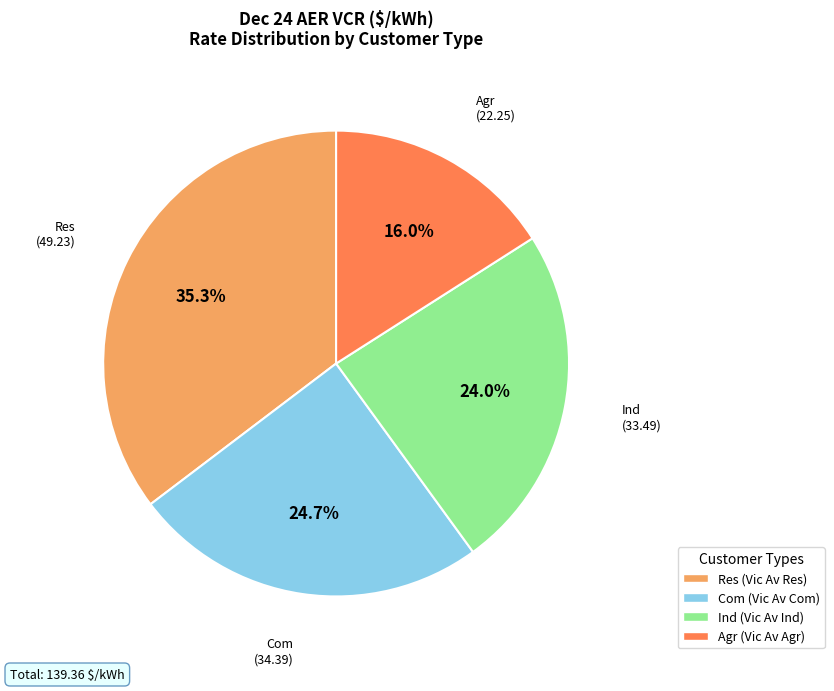

Approximately how many times larger is the value at Res (Vic Av Res) compared to Com (Vic Av Com)?

1.4